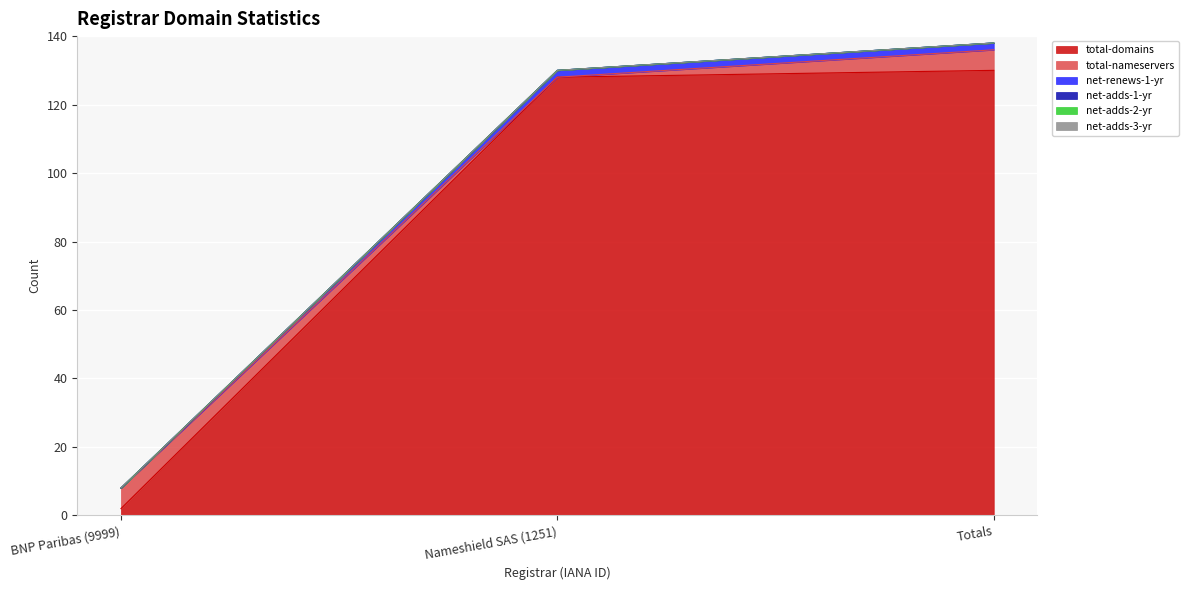

Which series has the widest spread of values?

total-domains